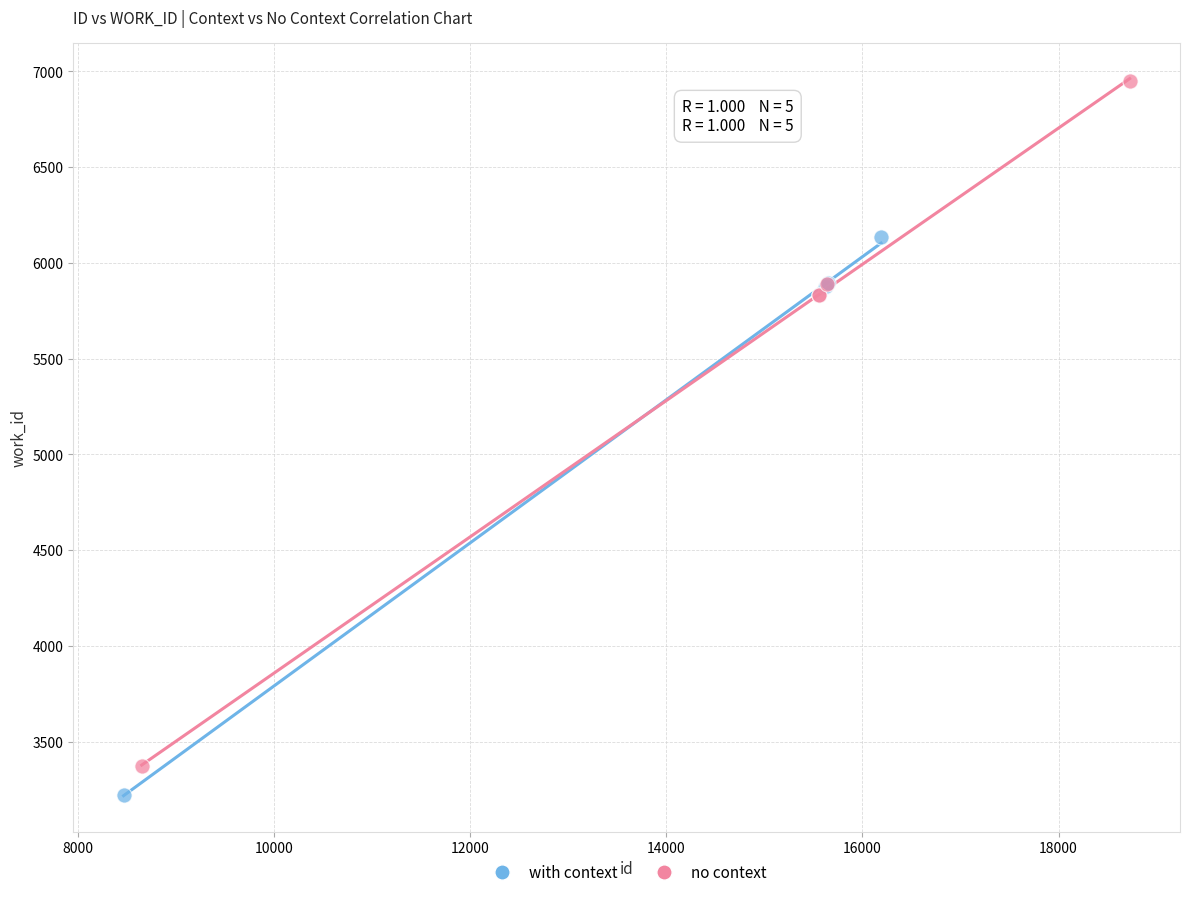

Which series has the largest Y range (max minus min)?

no context